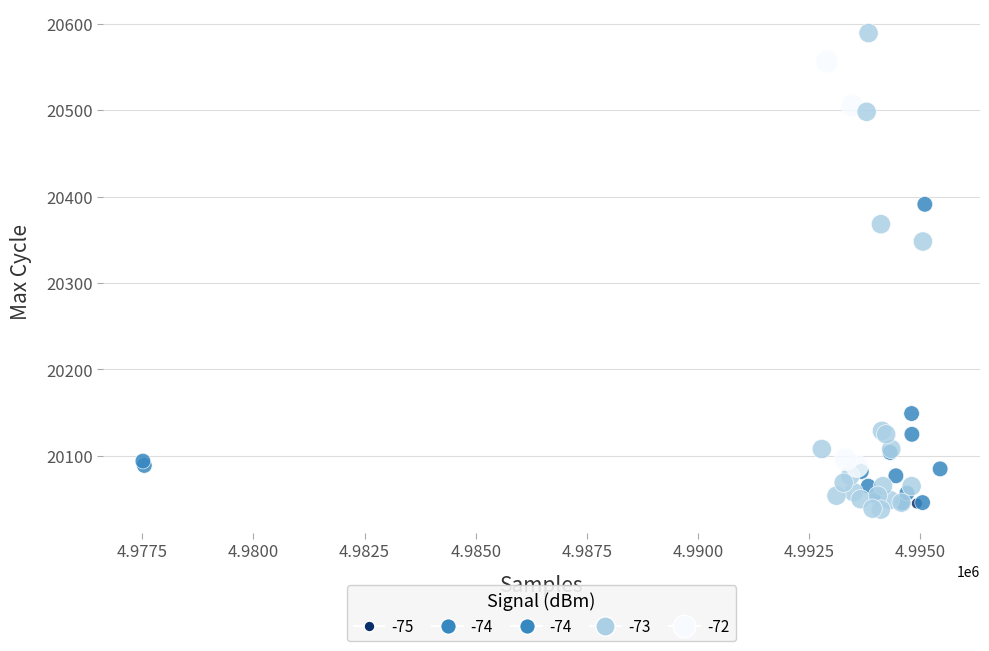

What Y value in the scatter plot is closest to 20313?

20348